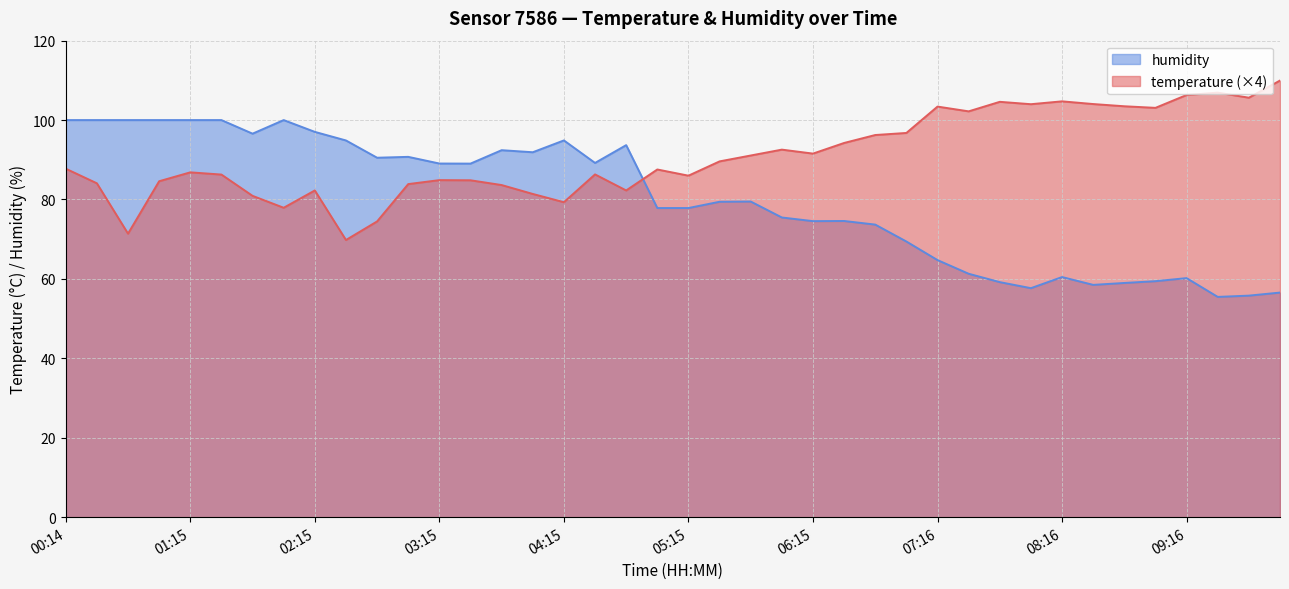

Rank the series by their average value, from lowest to highest.

humidity, temperature (×4)